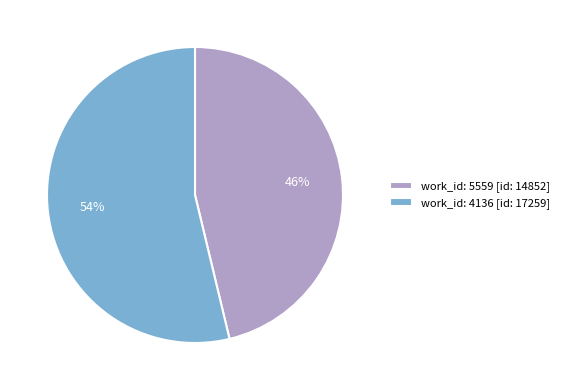

What percentage is the work_id: 5559 slice, to the nearest percent?

46%